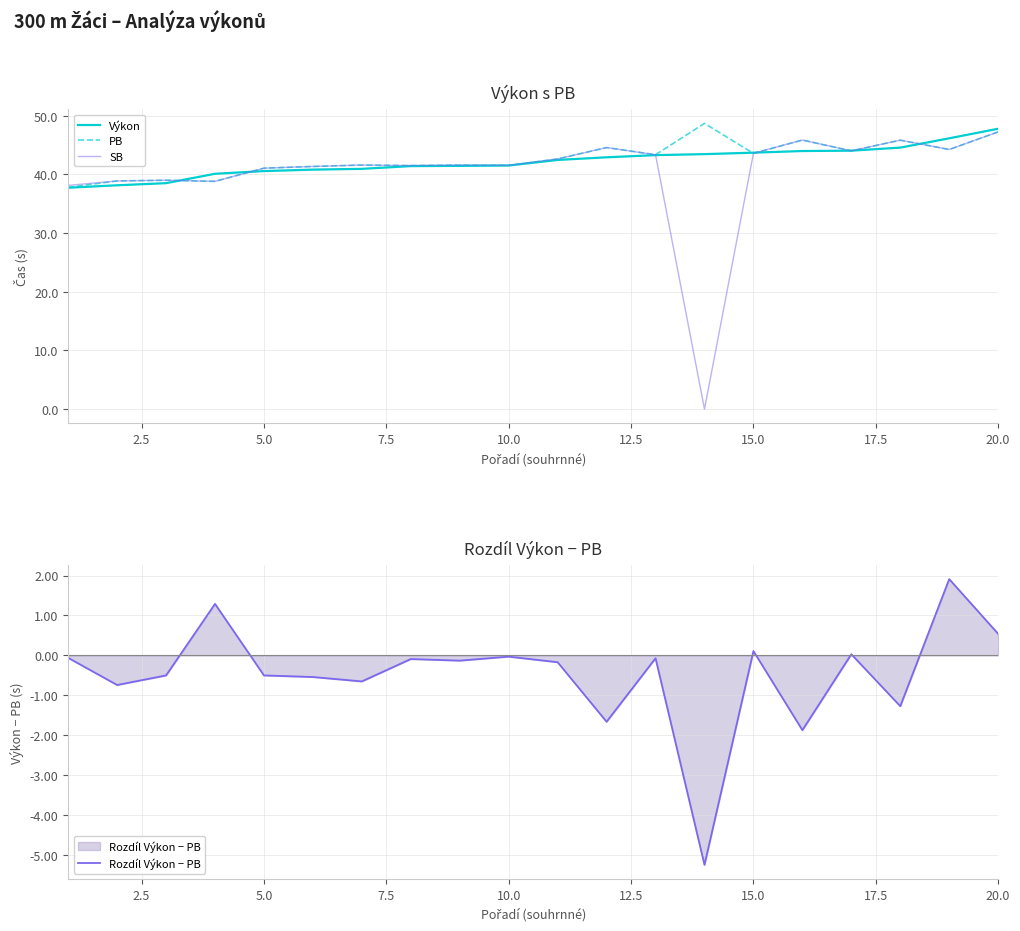

Is the value of SB at 20.0 greater than the value of Výkon at 10.0?

Yes